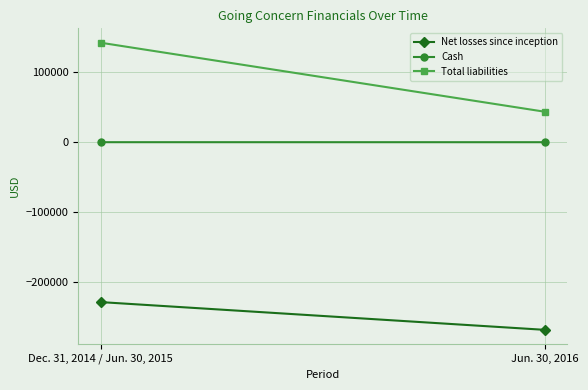

What is the highest value of the Cash series?

27